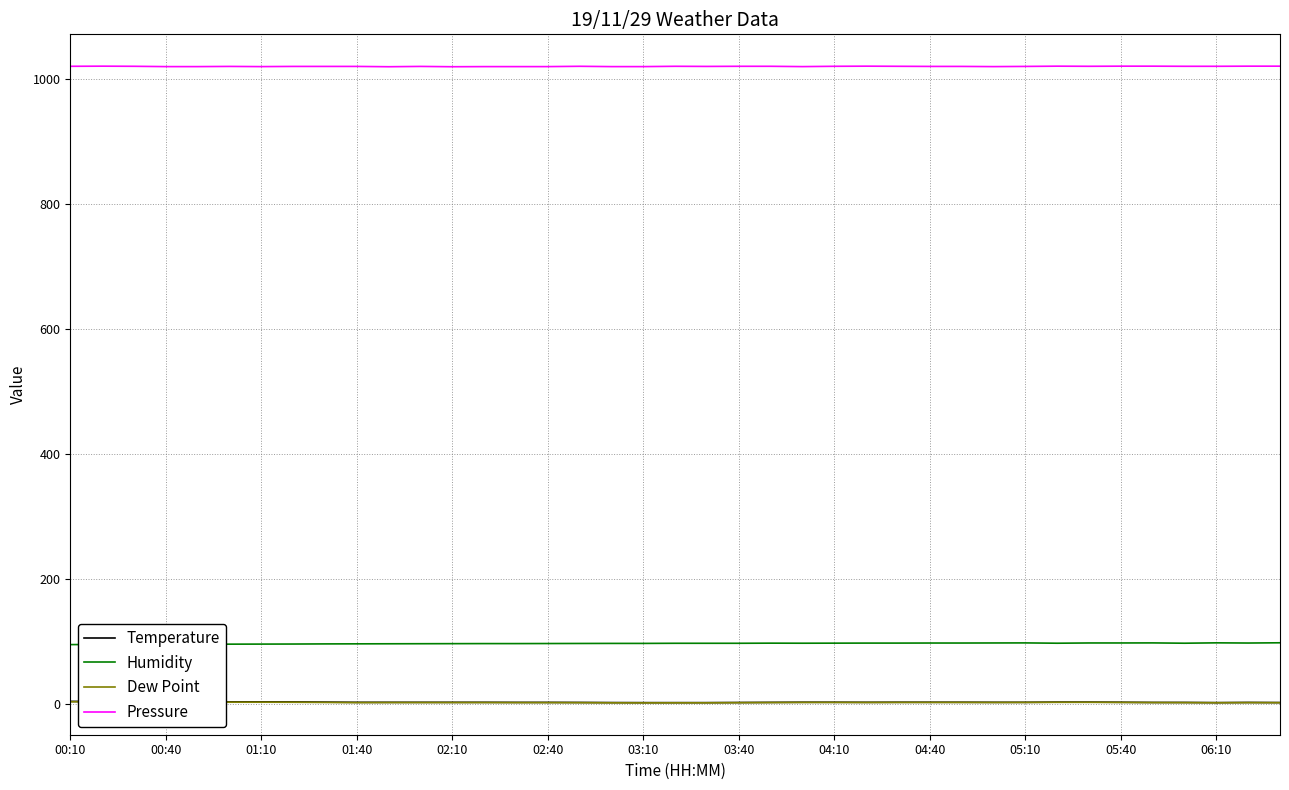

Which series has the largest total across all categories?

Pressure